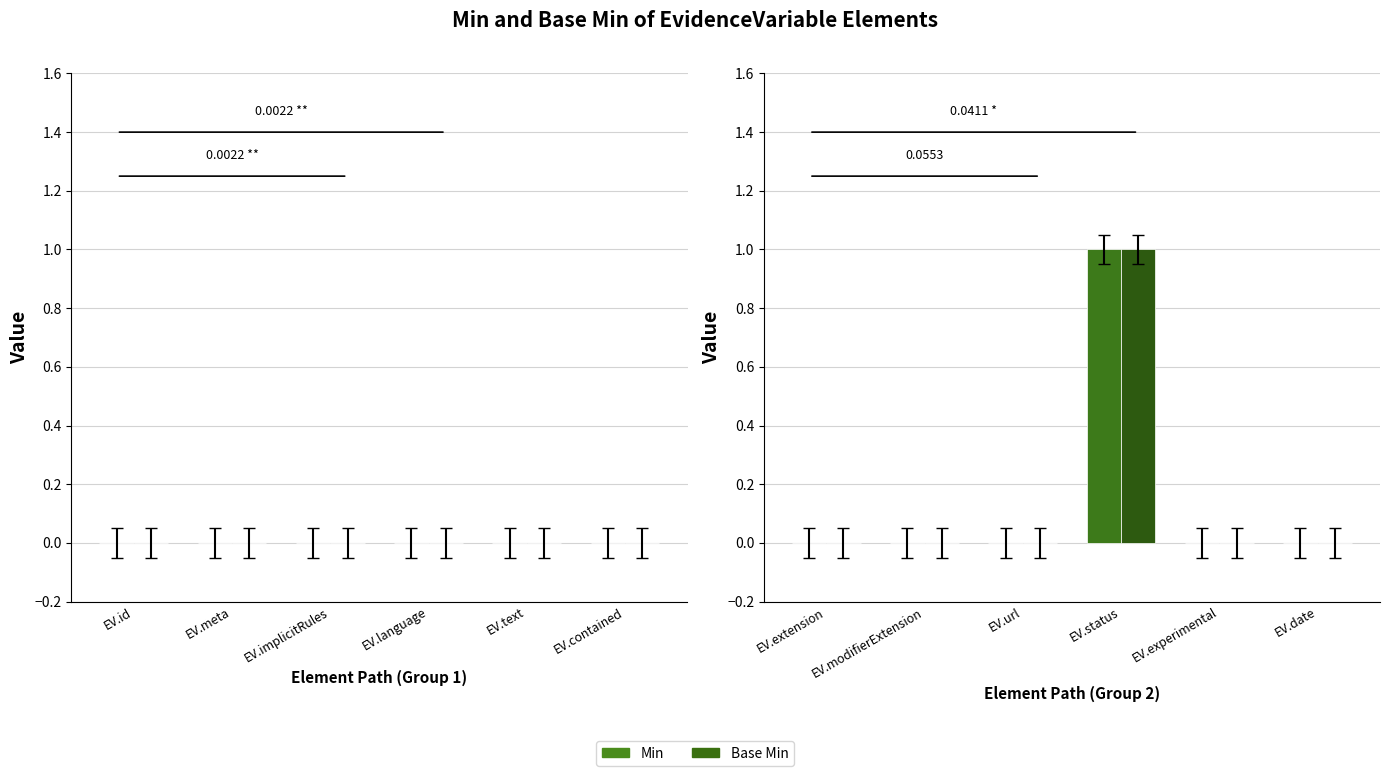

How many groups of bars are there?

6